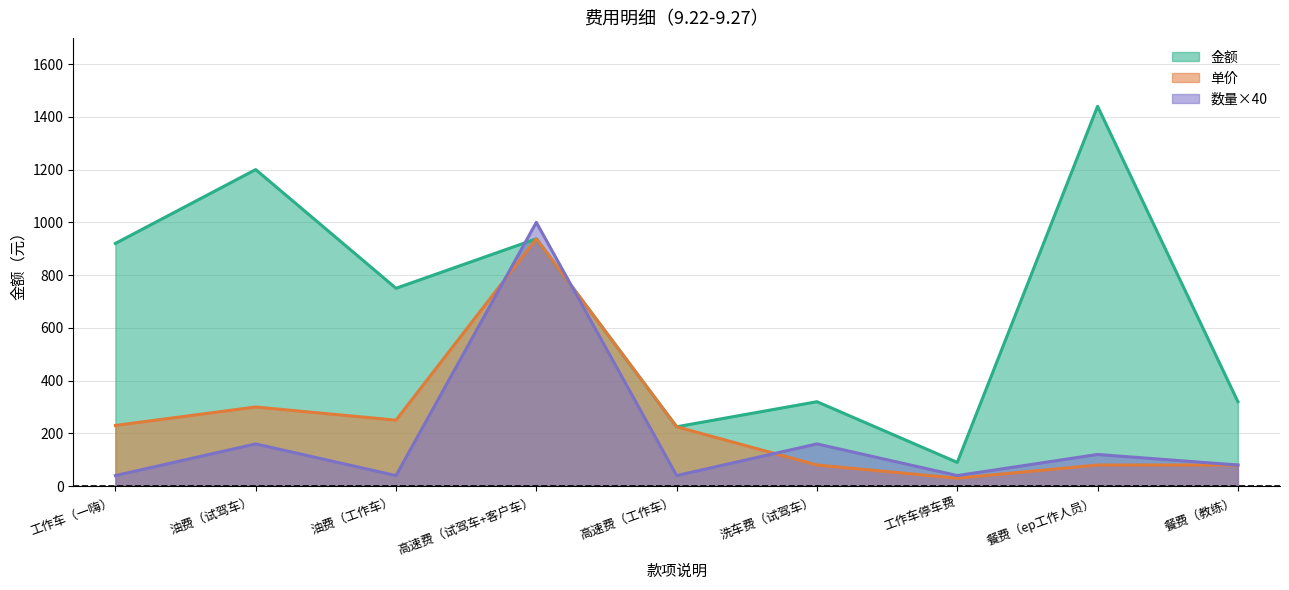

The value of 数量 at 高速费（试驾车+客户车） is 1508.9. True or false?

False